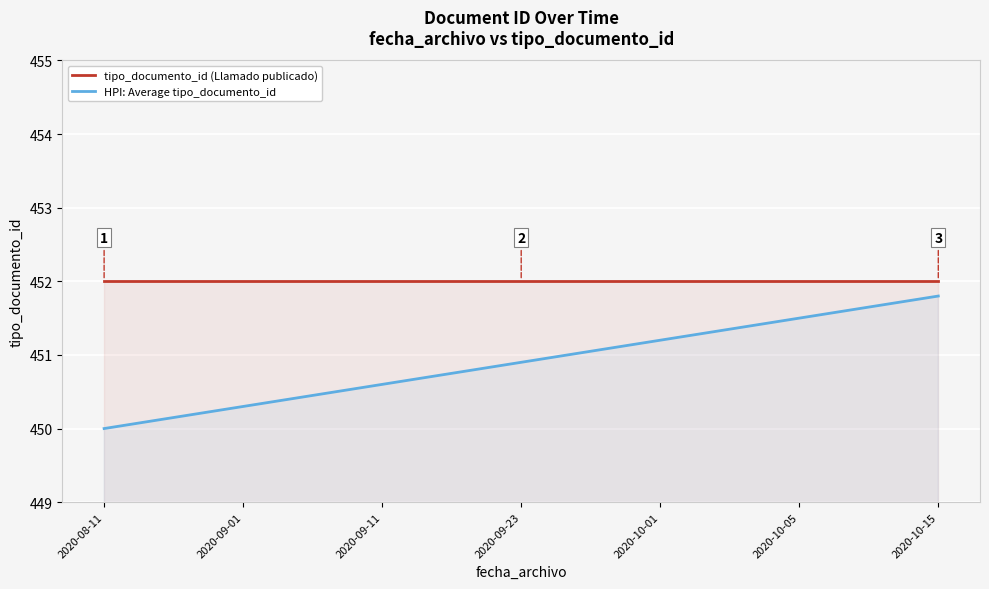

List the series in order of their peak value, lowest first.

HPI: Average tipo_documento_id, tipo_documento_id (Llamado publicado)